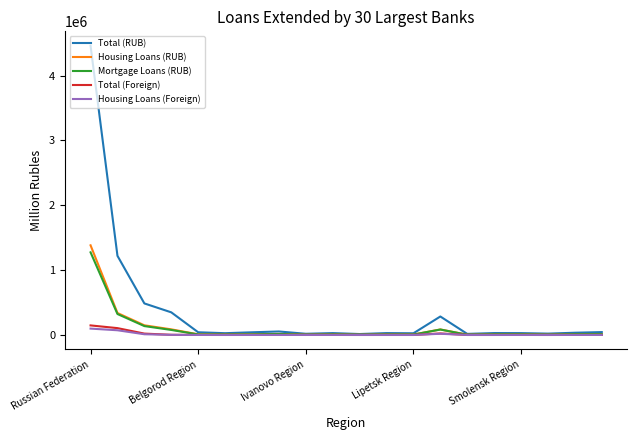

Which series has the largest range (max minus min)?

Total (RUB)